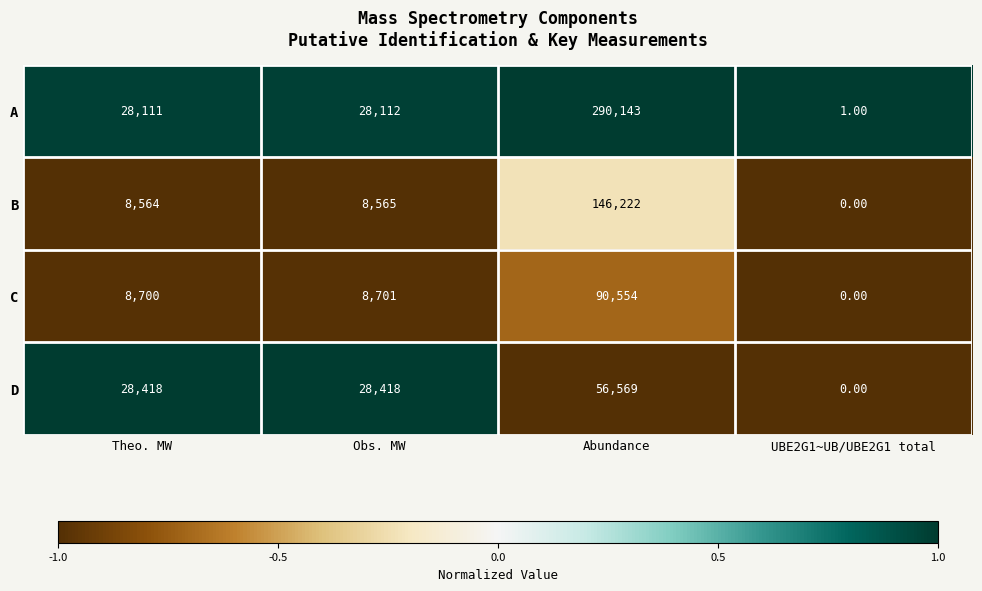

Rank the series at Obs. MW from lowest to highest value.

B, C, A, D